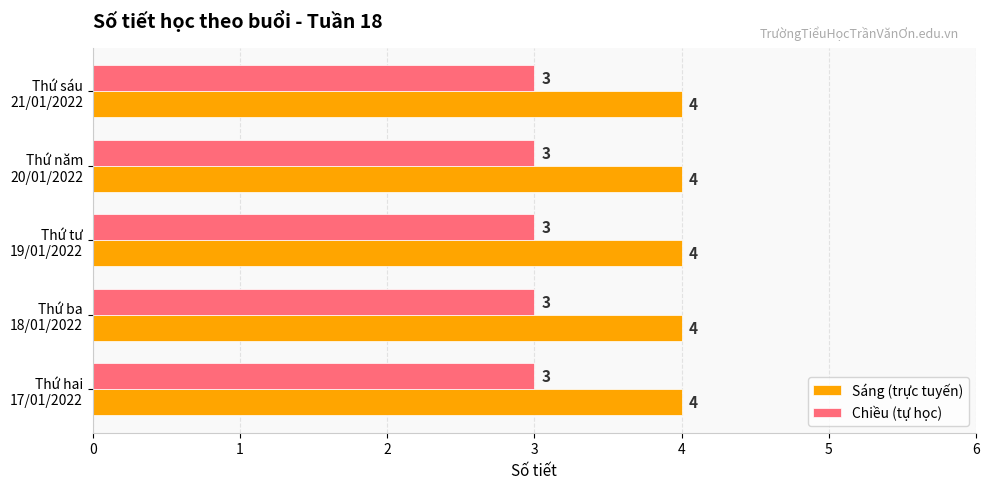

What is the sum of all Chiều (tự học) values?

15